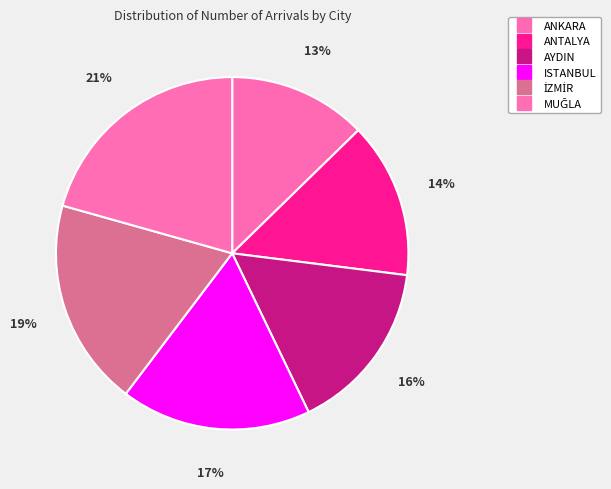

What is the total percentage of ISTANBUL and MUĞLA?

38.1%